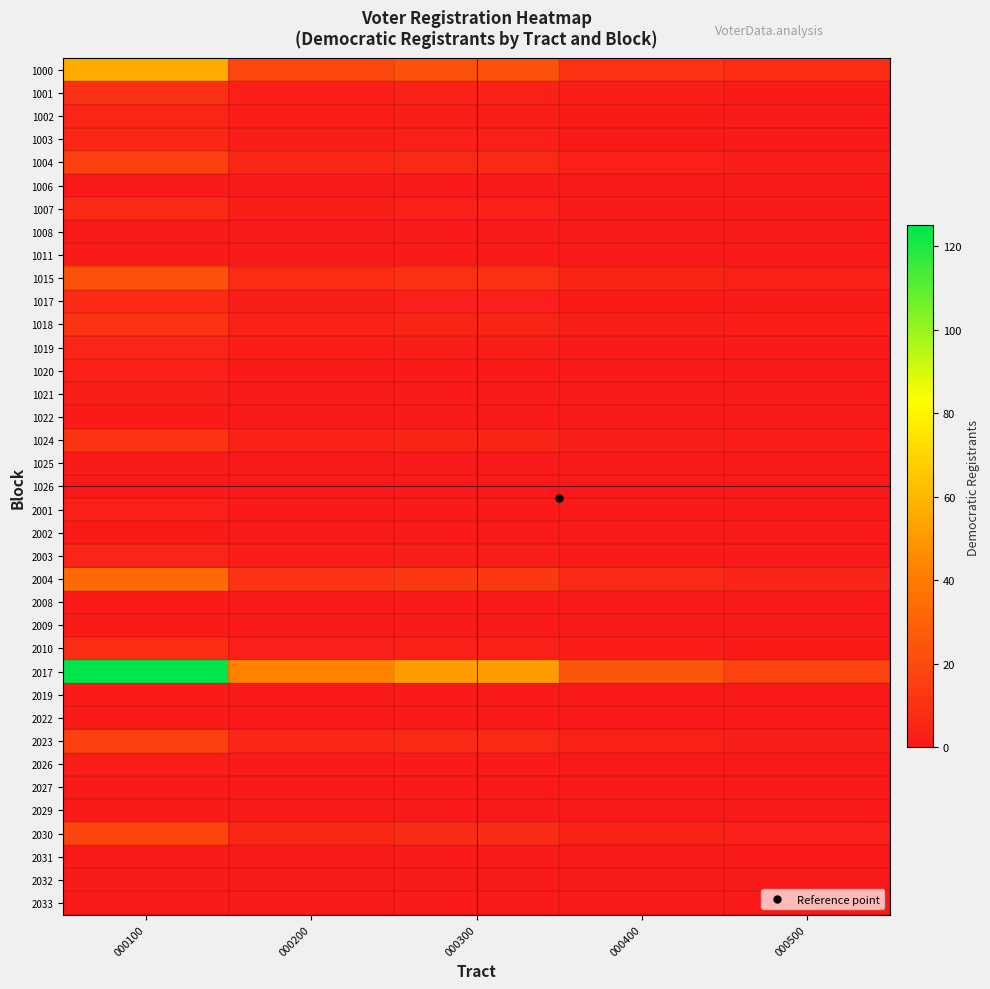

Reading right to left, extract all data points from this chart.

1000: 000500=7.8	000400=11.2	000300=23.0	000200=19.0	000100=56.0
1001: 000500=1.3	000400=1.8	000300=3.7	000200=3.1	000100=9.0
1002: 000500=0.7	000400=1.0	000300=2.0	000200=1.7	000100=5.0
1003: 000500=0.8	000400=1.2	000300=2.5	000200=2.0	000100=6.0
1004: 000500=2.2	000400=3.2	000300=6.6	000200=5.4	000100=16.0
1006: 000500=0.0	000400=0.0	000300=0.0	000200=0.0	000100=0.0
1007: 000500=1.0	000400=1.4	000300=2.9	000200=2.4	000100=7.0
1008: 000500=0.0	000400=0.0	000300=0.0	000200=0.0	000100=0.0
1011: 000500=0.1	000400=0.2	000300=0.4	000200=0.3	000100=1.0
1015: 000500=3.2	000400=4.6	000300=9.4	000200=7.8	000100=23.0
1017: 000500=1.0	000400=1.4	000300=2.9	000200=2.4	000100=7.0
1018: 000500=1.5	000400=2.2	000300=4.5	000200=3.7	000100=11.0
1019: 000500=0.7	000400=1.0	000300=2.0	000200=1.7	000100=5.0
1020: 000500=0.4	000400=0.6	000300=1.2	000200=1.0	000100=3.0
1021: 000500=0.3	000400=0.4	000300=0.8	000200=0.7	000100=2.0
1022: 000500=0.1	000400=0.2	000300=0.4	000200=0.3	000100=1.0
1024: 000500=1.5	000400=2.2	000300=4.5	000200=3.7	000100=11.0
1025: 000500=0.1	000400=0.2	000300=0.4	000200=0.3	000100=1.0
1026: 000500=0.0	000400=0.0	000300=0.0	000200=0.0	000100=0.0
2001: 000500=0.4	000400=0.6	000300=1.2	000200=1.0	000100=3.0
2002: 000500=0.1	000400=0.2	000300=0.4	000200=0.3	000100=1.0
2003: 000500=0.7	000400=1.0	000300=2.0	000200=1.7	000100=5.0
2004: 000500=4.6	000400=6.6	000300=13.5	000200=11.2	000100=33.0
2008: 000500=0.1	000400=0.2	000300=0.4	000200=0.3	000100=1.0
2009: 000500=0.1	000400=0.2	000300=0.4	000200=0.3	000100=1.0
2010: 000500=1.1	000400=1.6	000300=3.3	000200=2.7	000100=8.0
2017: 000500=17.5	000400=25.0	000300=51.2	000200=42.5	000100=125.0
2019: 000500=0.1	000400=0.2	000300=0.4	000200=0.3	000100=1.0
2022: 000500=0.1	000400=0.2	000300=0.4	000200=0.3	000100=1.0
2023: 000500=2.2	000400=3.2	000300=6.6	000200=5.4	000100=16.0
2026: 000500=0.3	000400=0.4	000300=0.8	000200=0.7	000100=2.0
2027: 000500=0.0	000400=0.0	000300=0.0	000200=0.0	000100=0.0
2029: 000500=0.1	000400=0.2	000300=0.4	000200=0.3	000100=1.0
2030: 000500=2.5	000400=3.6	000300=7.4	000200=6.1	000100=18.0
2031: 000500=0.0	000400=0.0	000300=0.0	000200=0.0	000100=0.0
2032: 000500=0.1	000400=0.2	000300=0.4	000200=0.3	000100=1.0
2033: 000500=0.0	000400=0.0	000300=0.0	000200=0.0	000100=0.0